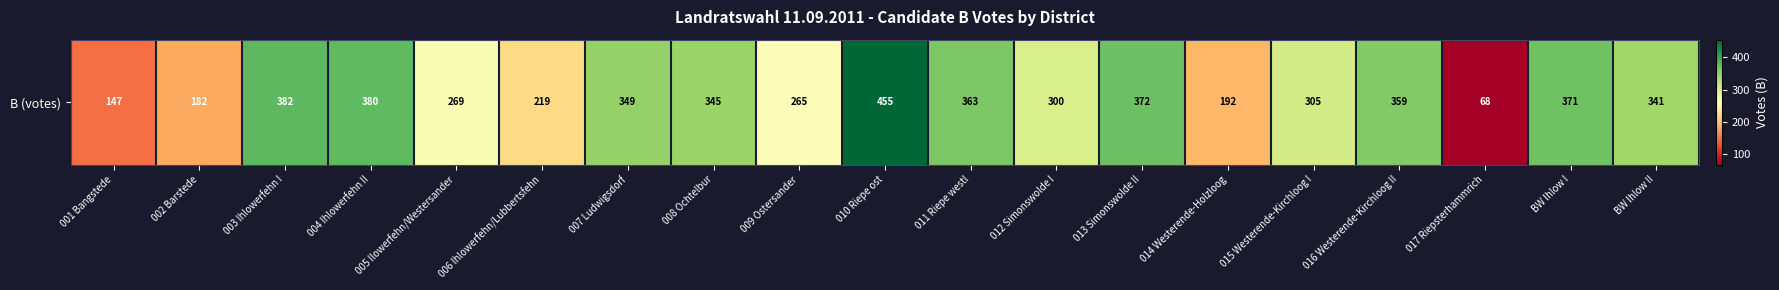

What is the difference between the maximum and minimum values?

387